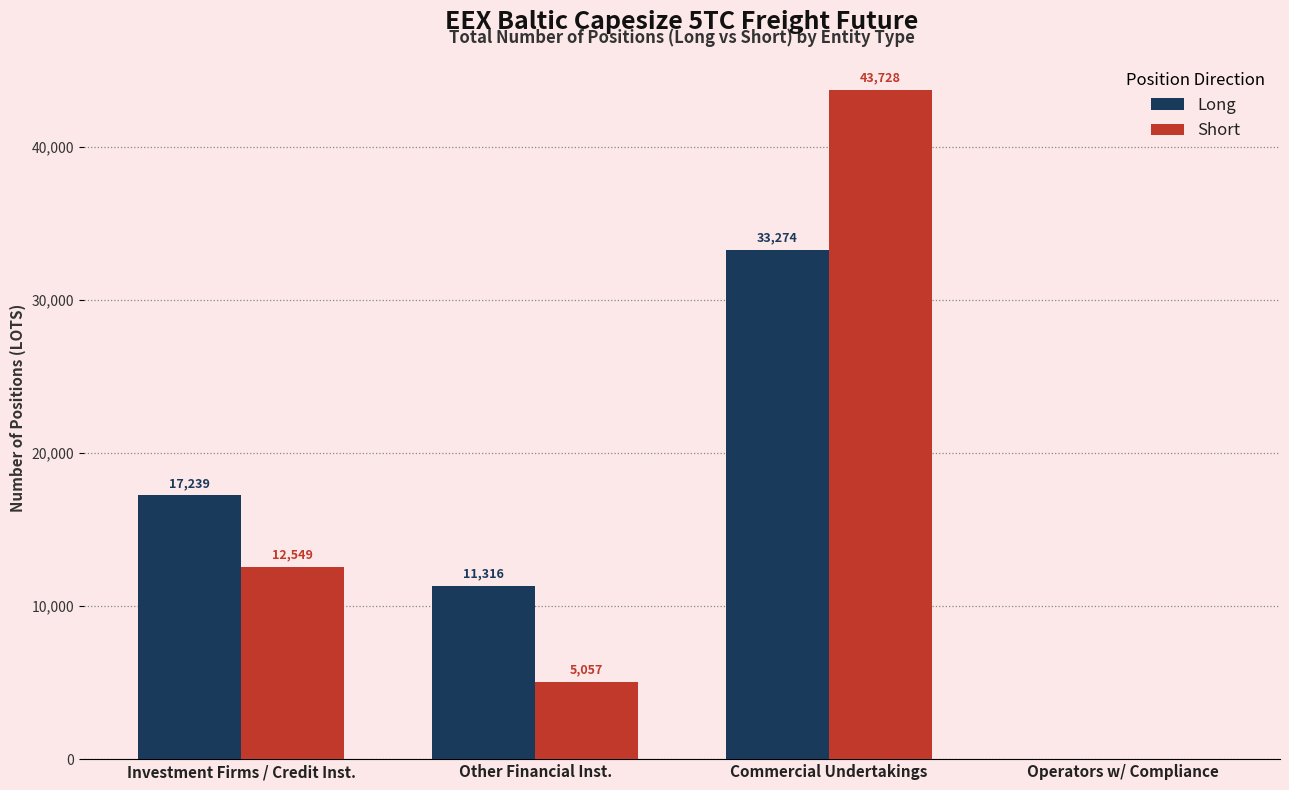

How many groups of bars are there?

4